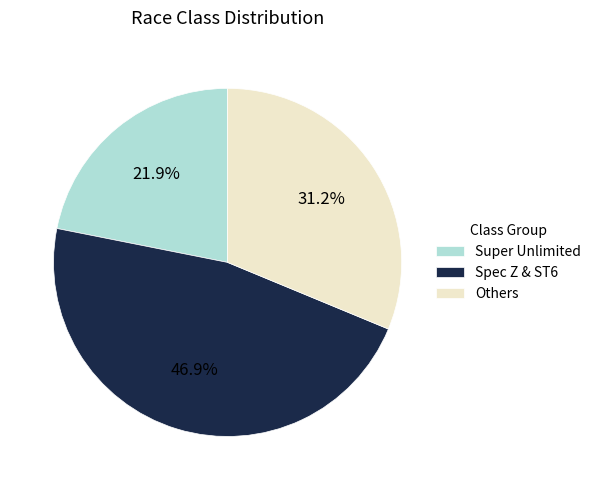

Which category has the smallest portion of the pie?

Super Unlimited